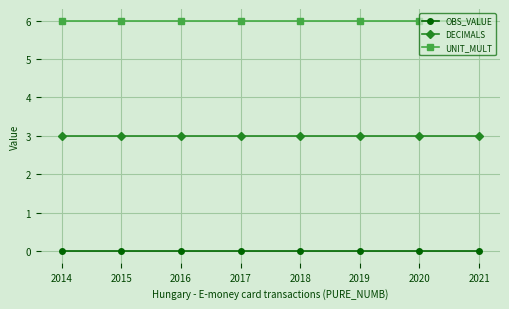

Reading right to left, list all the values displayed in this chart.

OBS_VALUE: 2021=0	2020=0	2019=0	2018=0	2017=0	2016=0	2015=0	2014=0
DECIMALS: 2021=3	2020=3	2019=3	2018=3	2017=3	2016=3	2015=3	2014=3
UNIT_MULT: 2021=6	2020=6	2019=6	2018=6	2017=6	2016=6	2015=6	2014=6